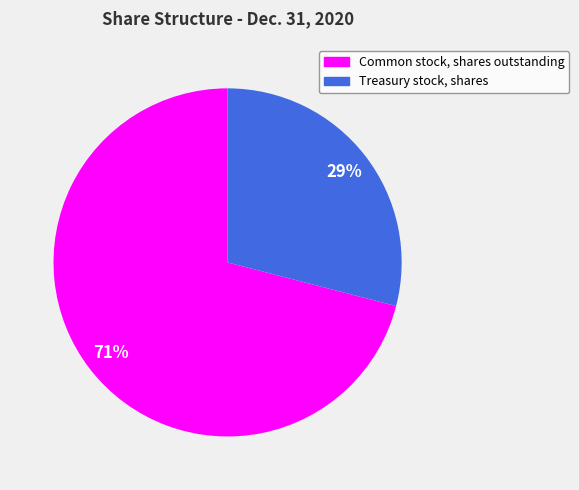

What is the ratio of the value at Treasury stock, shares to the value at Common stock, shares outstanding?

0.4